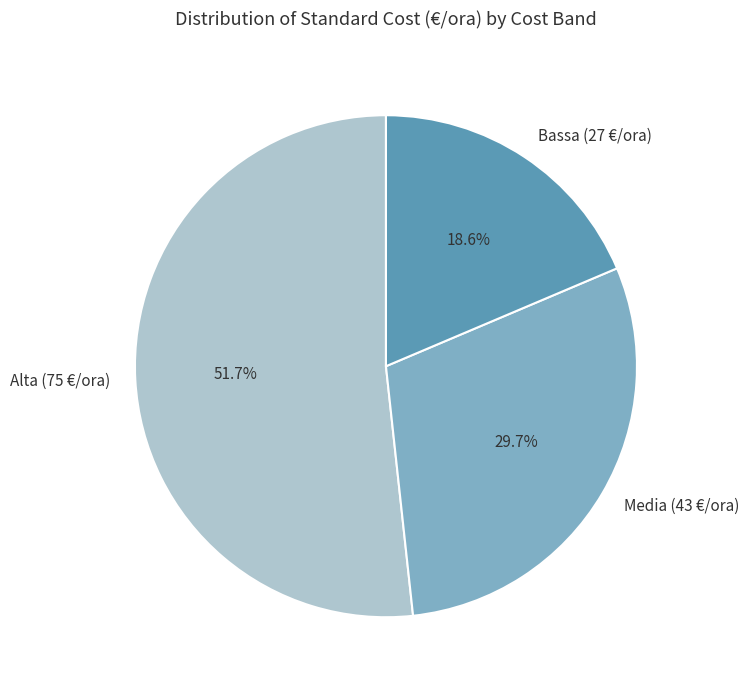

To the nearest percent, what is the difference between the Media (43 €/ora) and Alta (75 €/ora) slice percentages?

22%